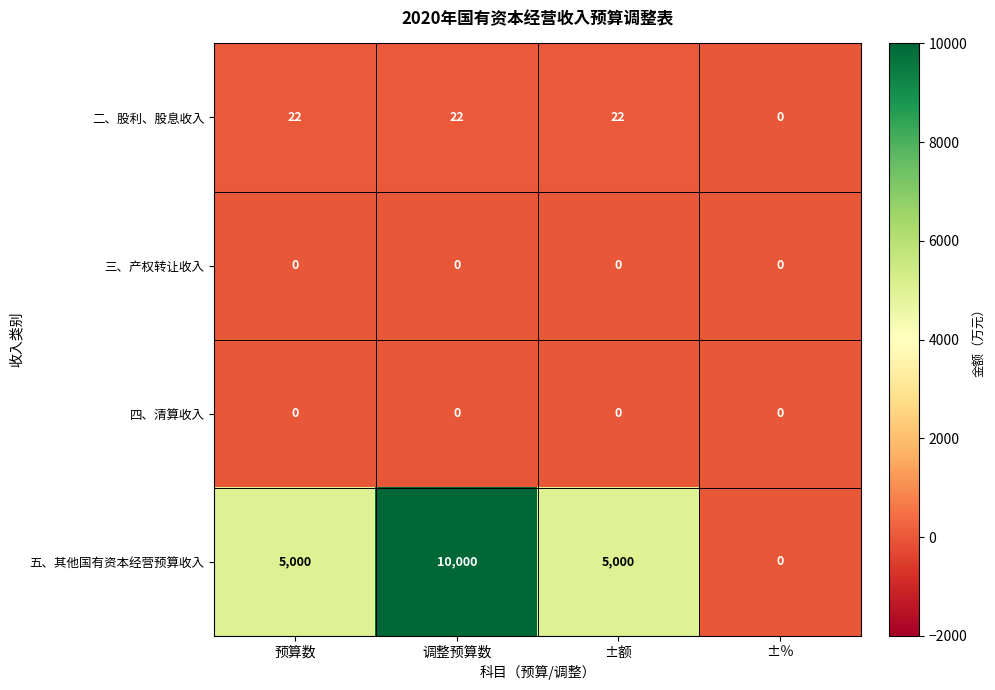

The 五、其他国有资本经营预算收入 series shows 2863 at ±额. True or false?

False